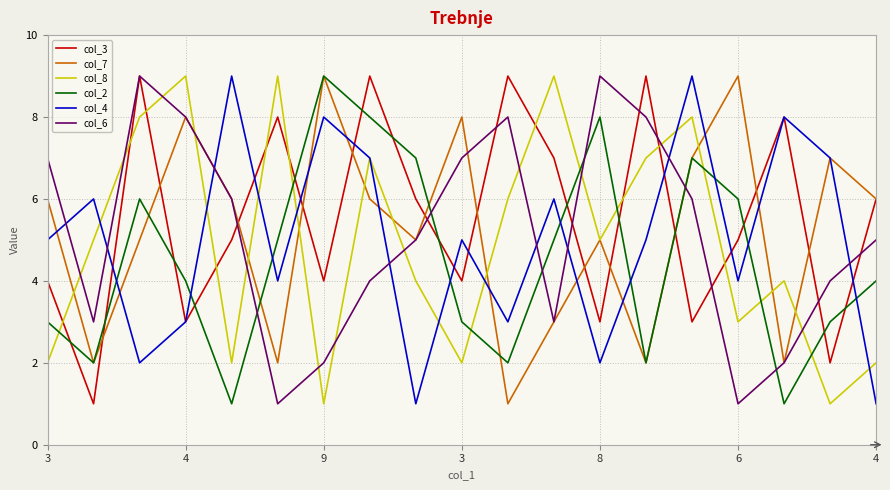

Is this an area chart (filled region under the line)?

No